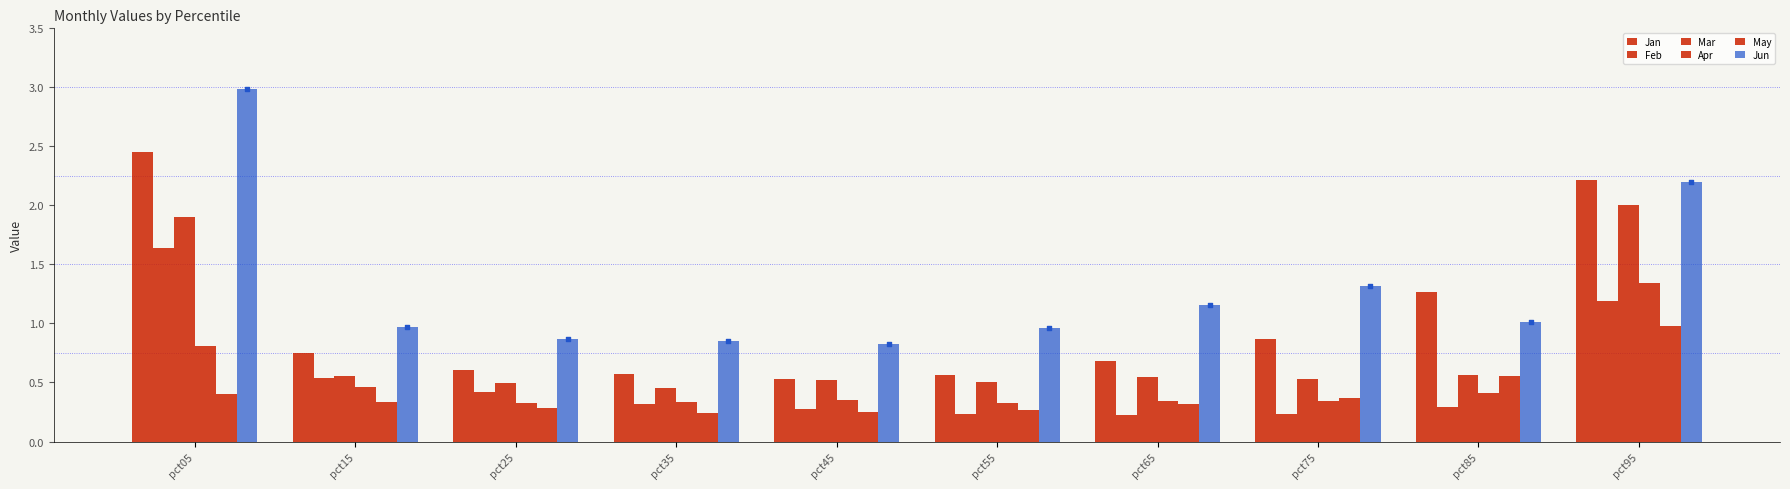

Which series reaches the minimum Y coordinate?

Feb